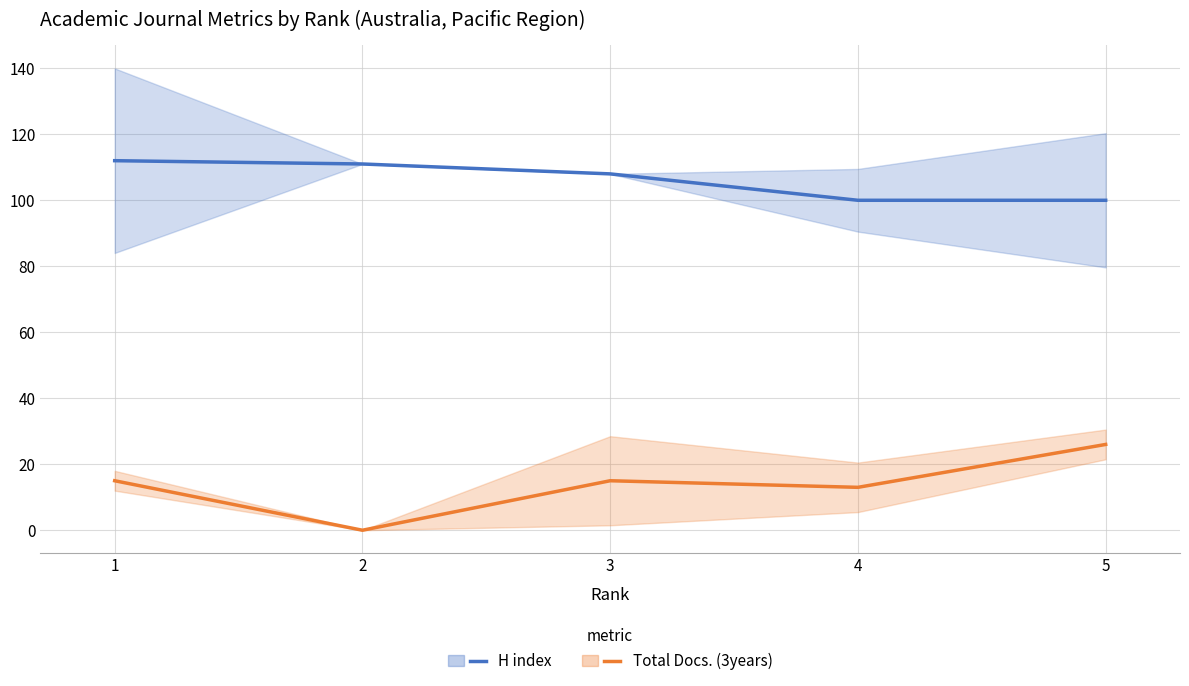

Rank the series by their maximum value, from highest to lowest.

H index, Total Docs. (3years)